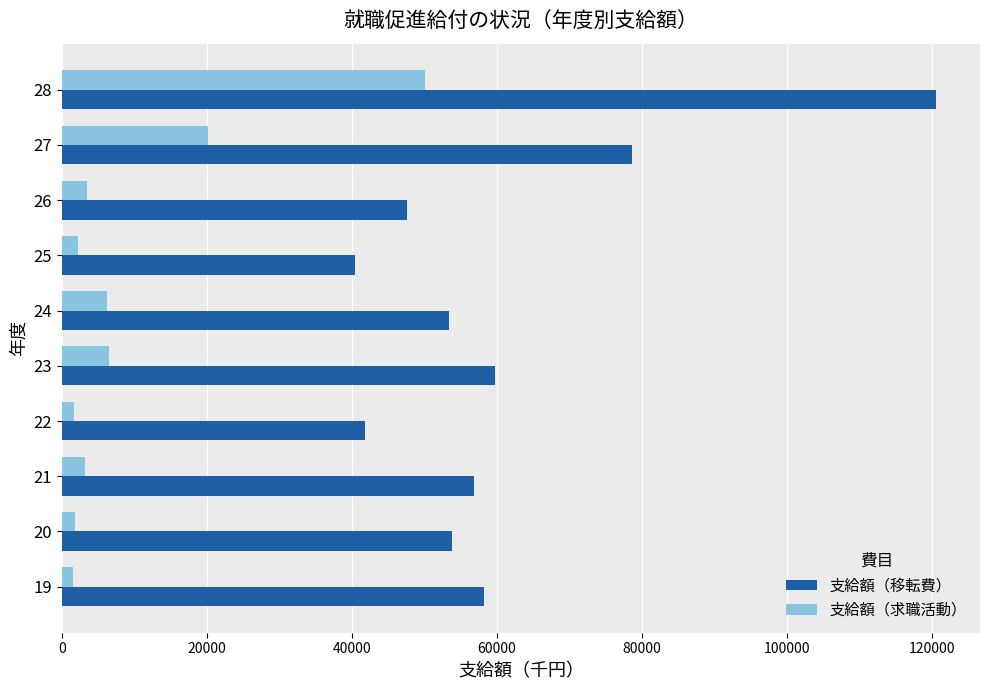

List the series in order of their peak value, highest first.

支給額（移転費）, 支給額（求職活動）